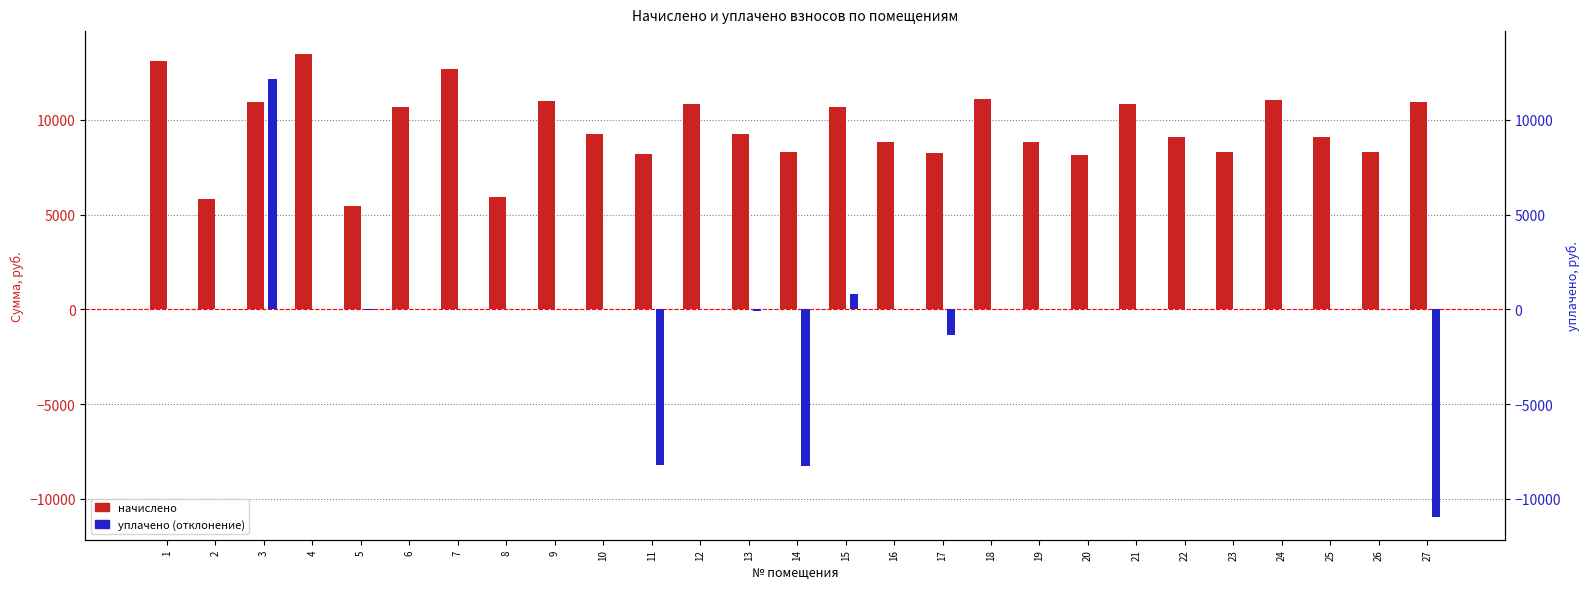

List the labels in order of уплачено (отклонение) value, smallest first.

27, 14, 11, 17, 13, 5, 1, 2, 4, 6, 7, 8, 9, 10, 12, 16, 18, 19, 22, 23, 24, 25, 26, 21, 20, 15, 3